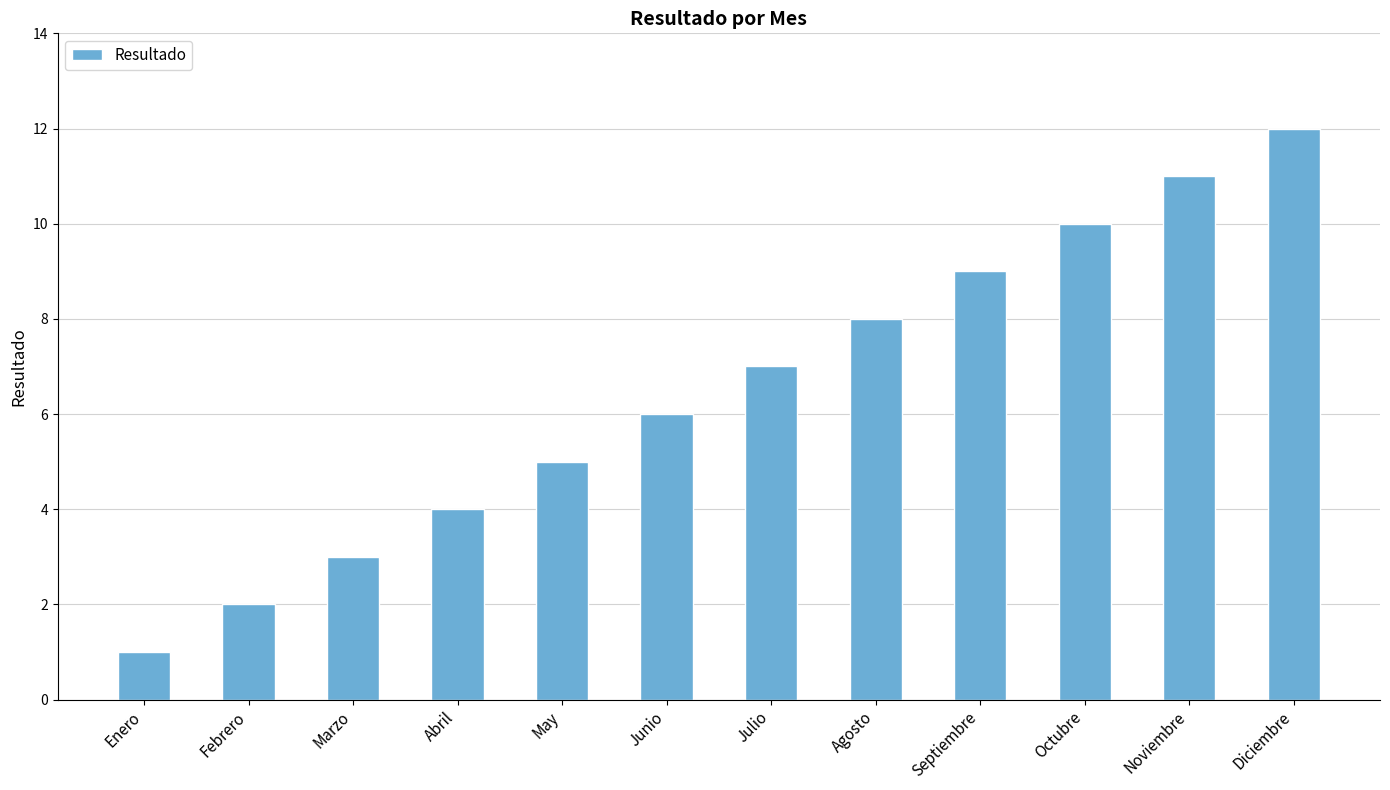

Rank the categories by value from highest to lowest.

Diciembre, Noviembre, Octubre, Septiembre, Agosto, Julio, Junio, May, Abril, Marzo, Febrero, Enero